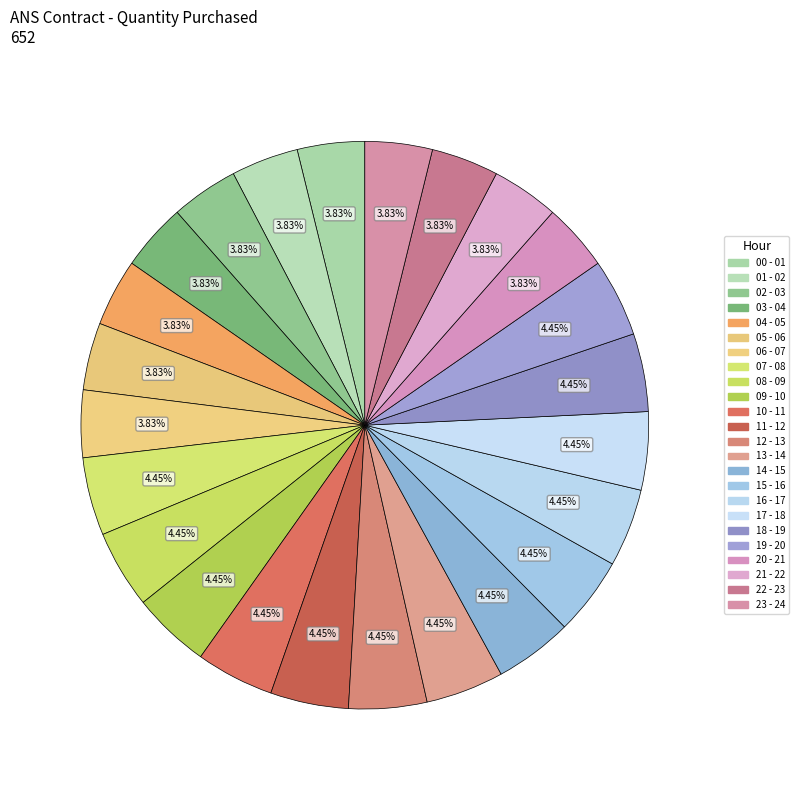

How many slices are in this pie chart?

24